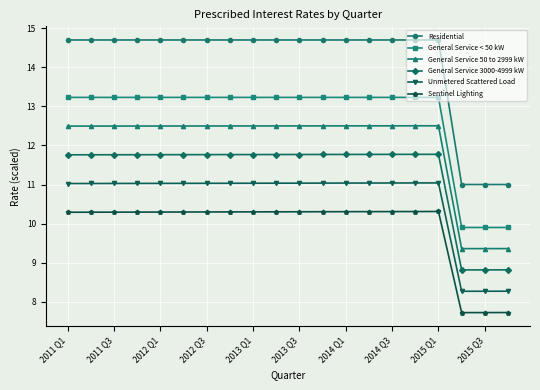

How many categories are shown in the chart?

20